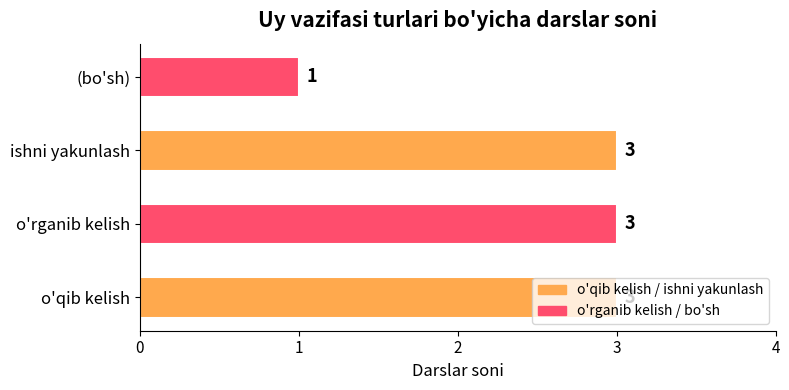

Count the values in the range 3 to 4.

3